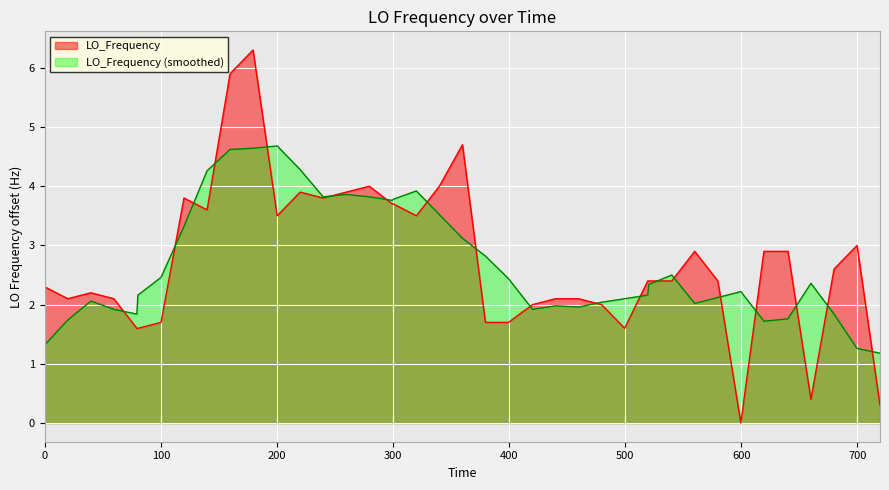

What is the greatest value displayed?

6.3